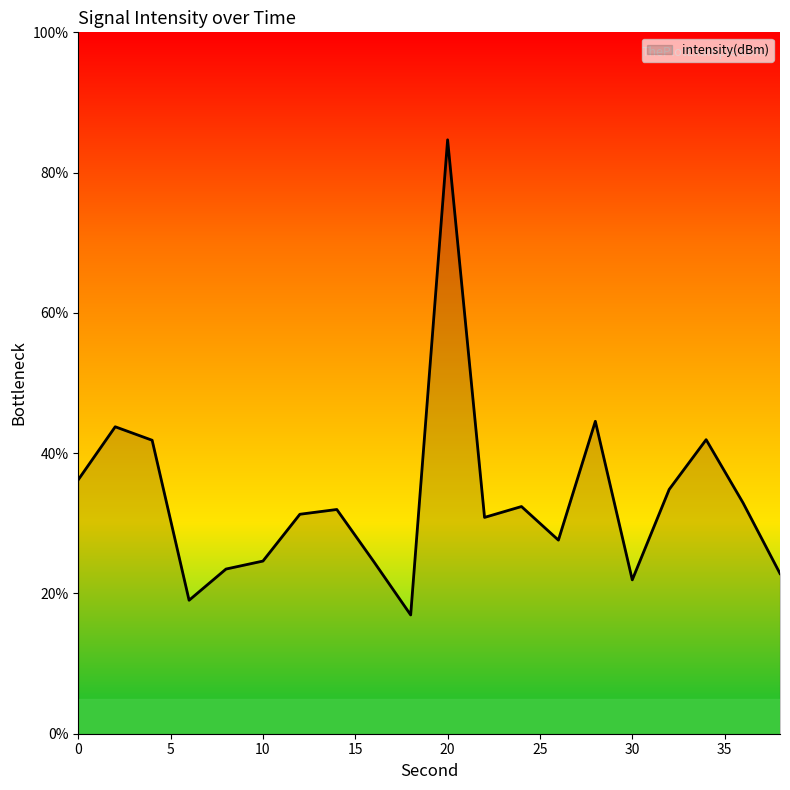

What is the smallest value displayed?

16.9